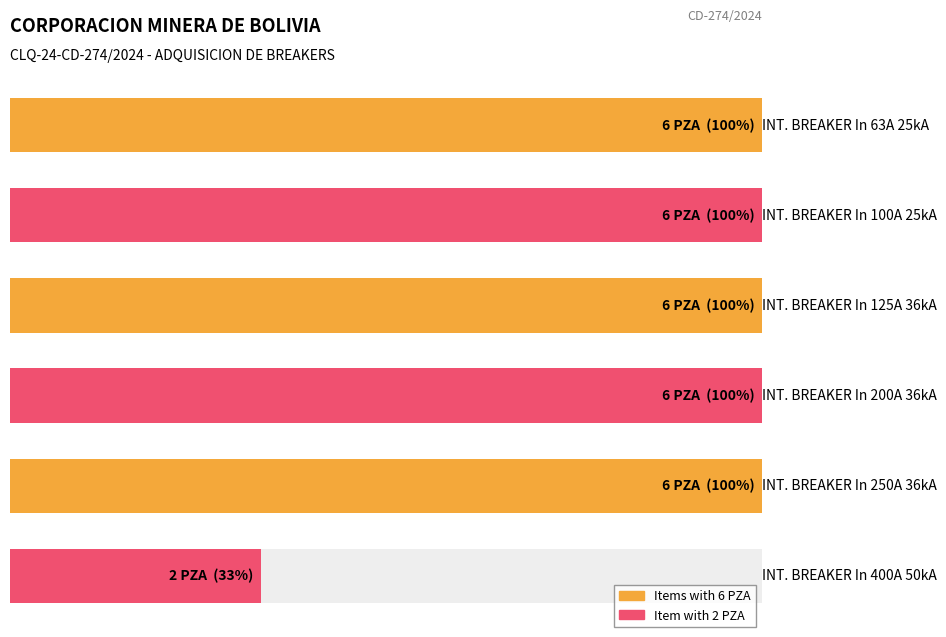

Reading left to right, transcribe all the data shown in this chart.

6	6	6	6	6	2